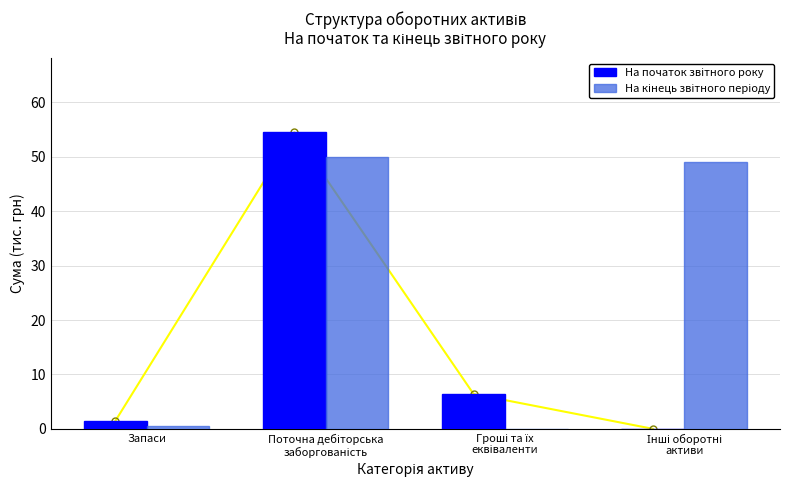

At which label does На кінець звітного періоду first exceed 49?

Поточна дебіторська
заборгованість